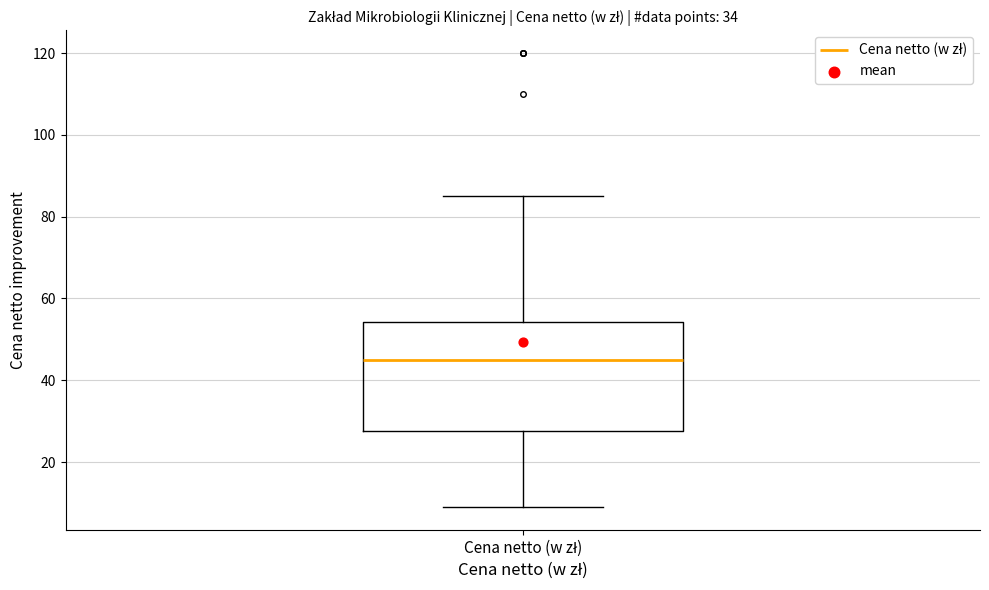

Transcribe this box plot: give where the median line is, the range the box spans, and where the two whiskers end, as read against the y-axis. The values are not printed on the chart, so give them approximately, as read against the axis.

median 46, box 28 to 54, whiskers 10 to 86